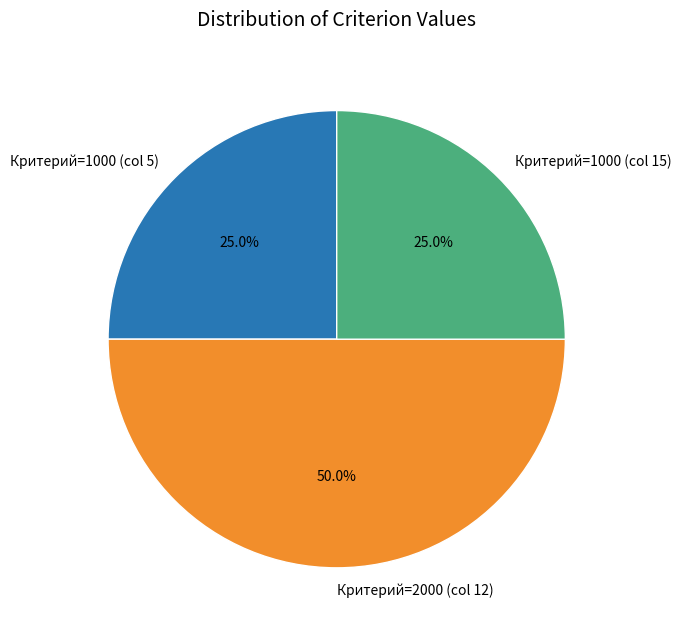

How much of the chart is everything except Критерий=2000 (col 12)?

50.0%